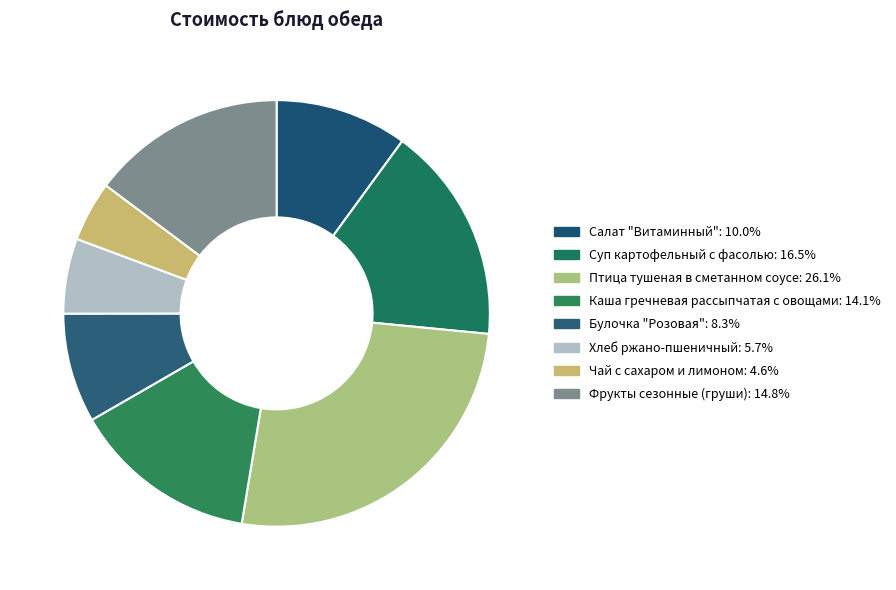

What is the largest slice in the pie chart?

Птица тушеная в сметанном соусе